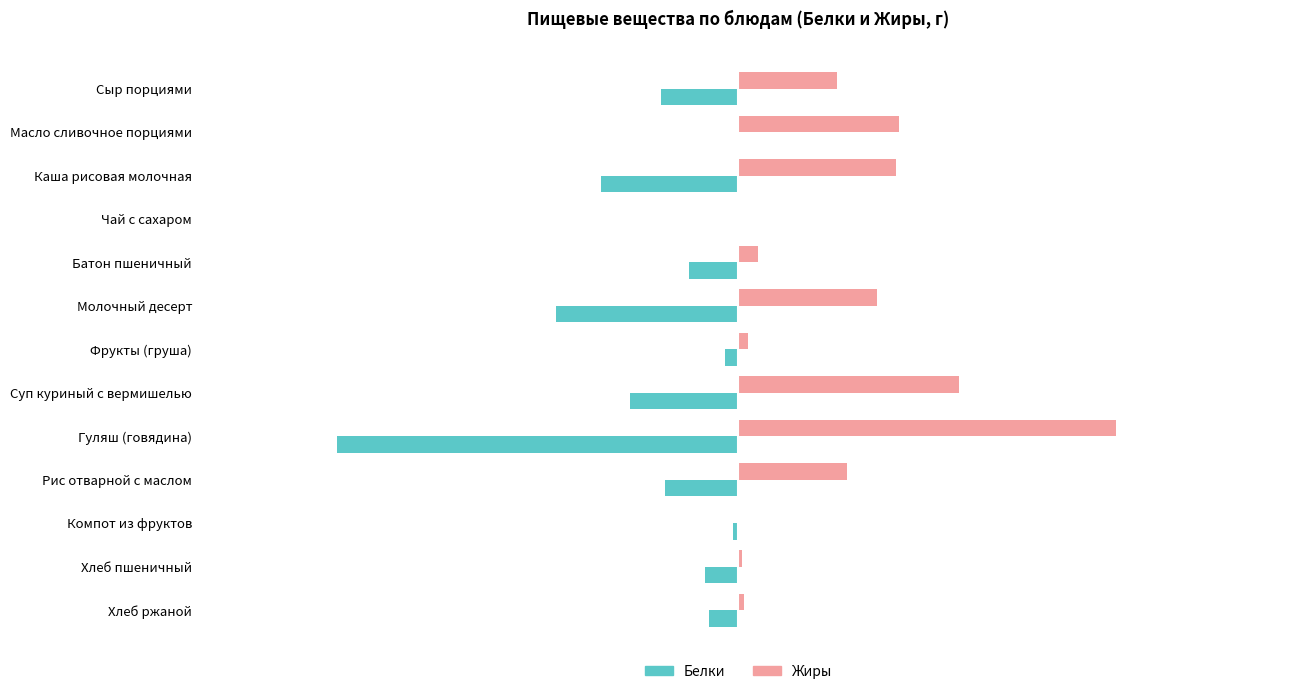

How many data points does each series have?

13